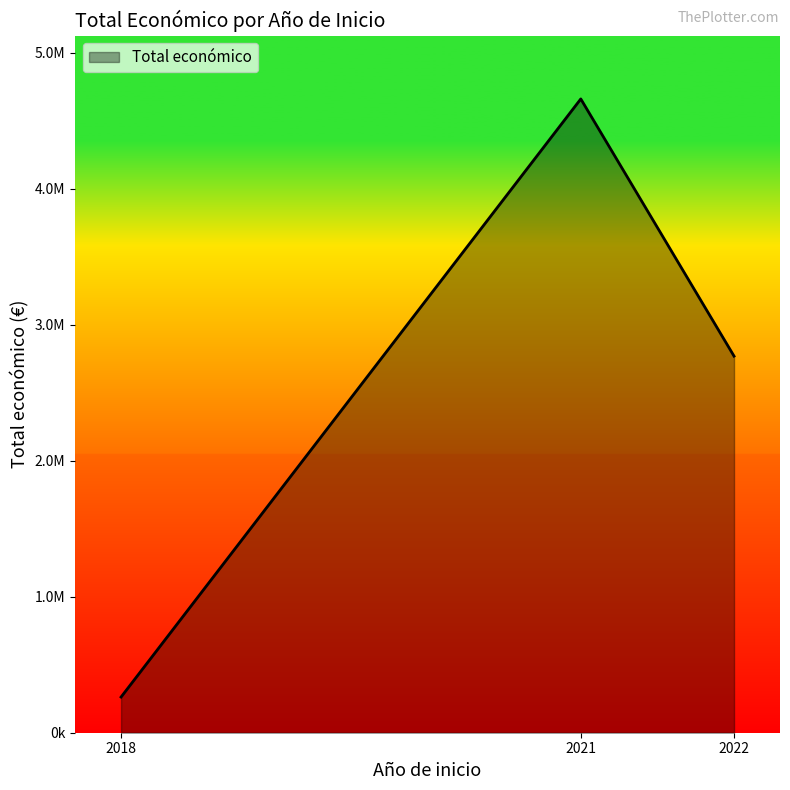

Rank the categories by value from highest to lowest.

2021, 2022, 2018